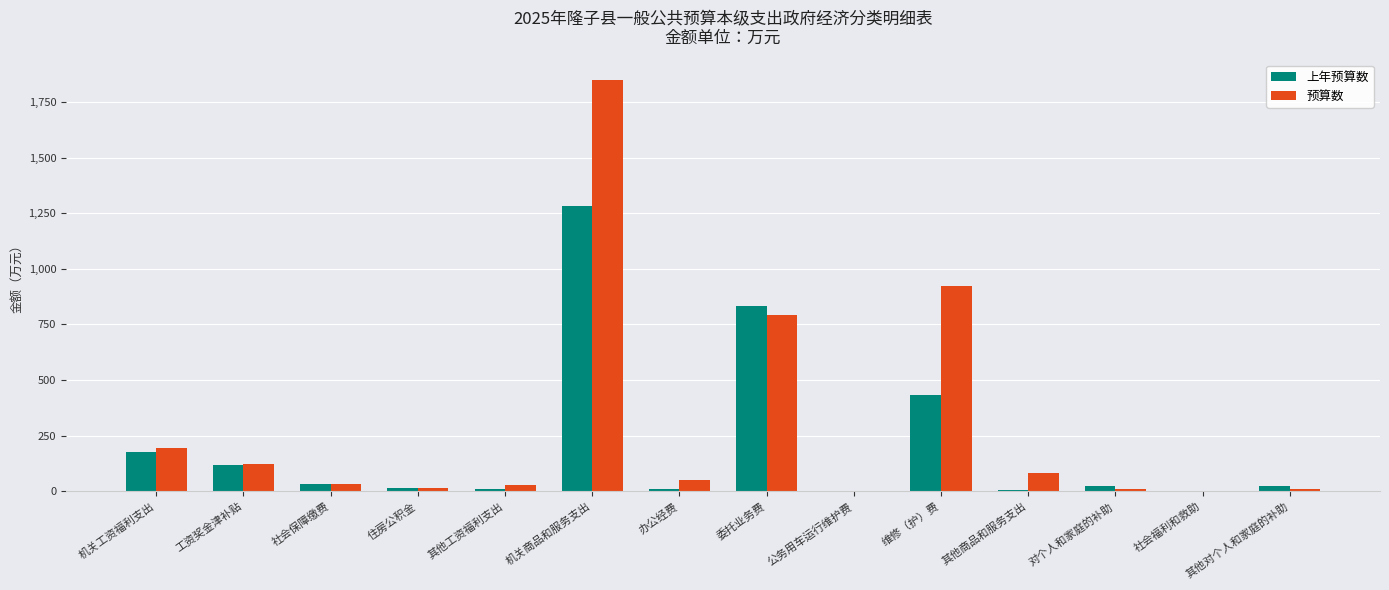

Does the chart contain stacked bars?

No